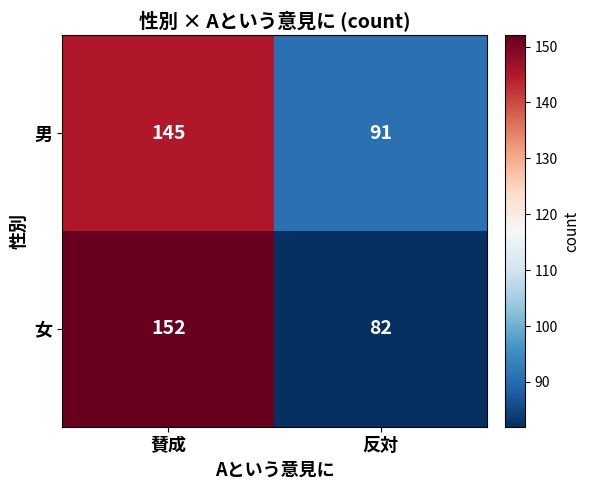

What is the difference between the maximum and minimum values in the 女 series?

70